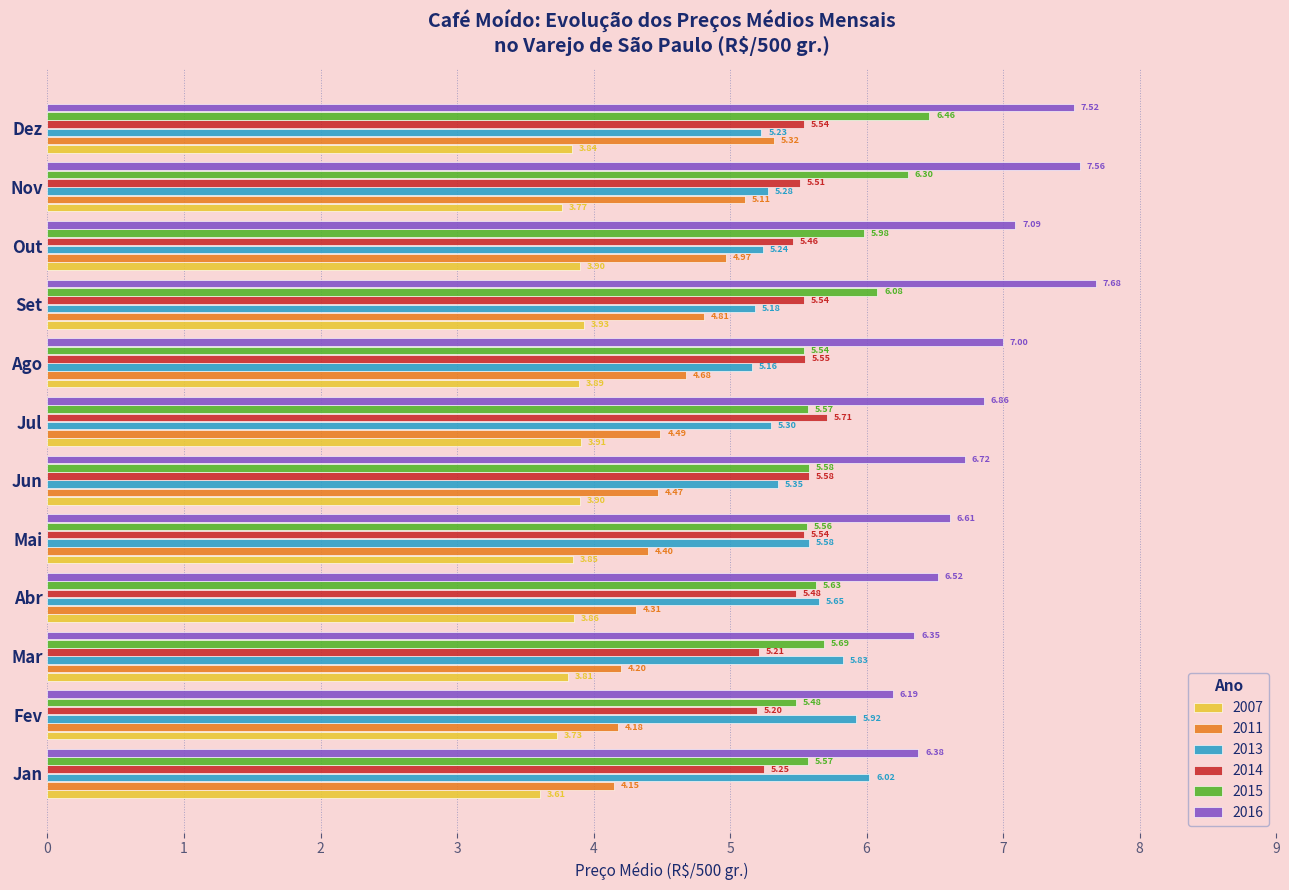

How many distinct data groups are displayed?

6